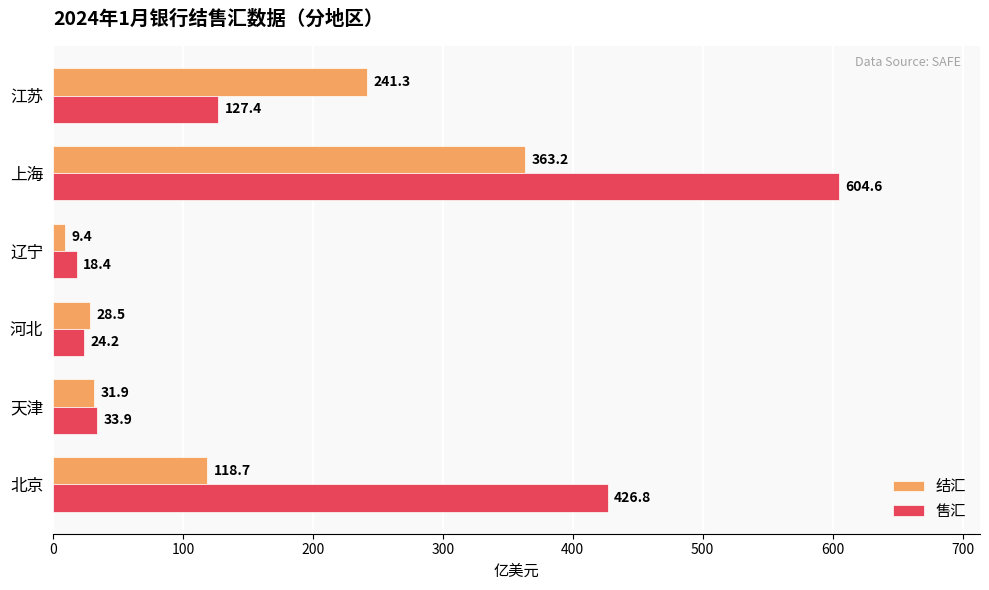

How many data points in 售汇 are less than 127?

3